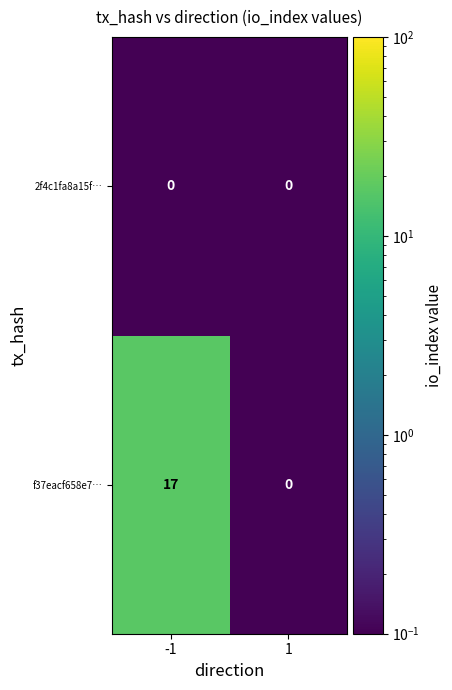

List the series in order of their peak value, highest first.

f37eacf658e7…, 2f4c1fa8a15f…